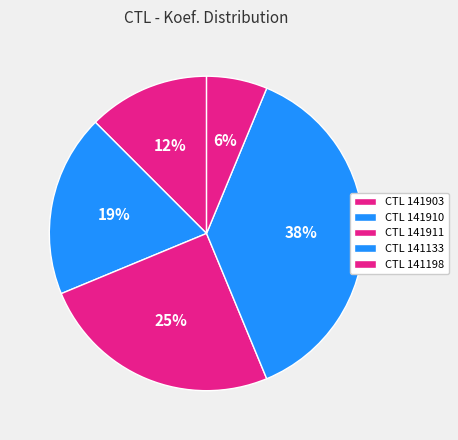

How many slices are in this pie chart?

5